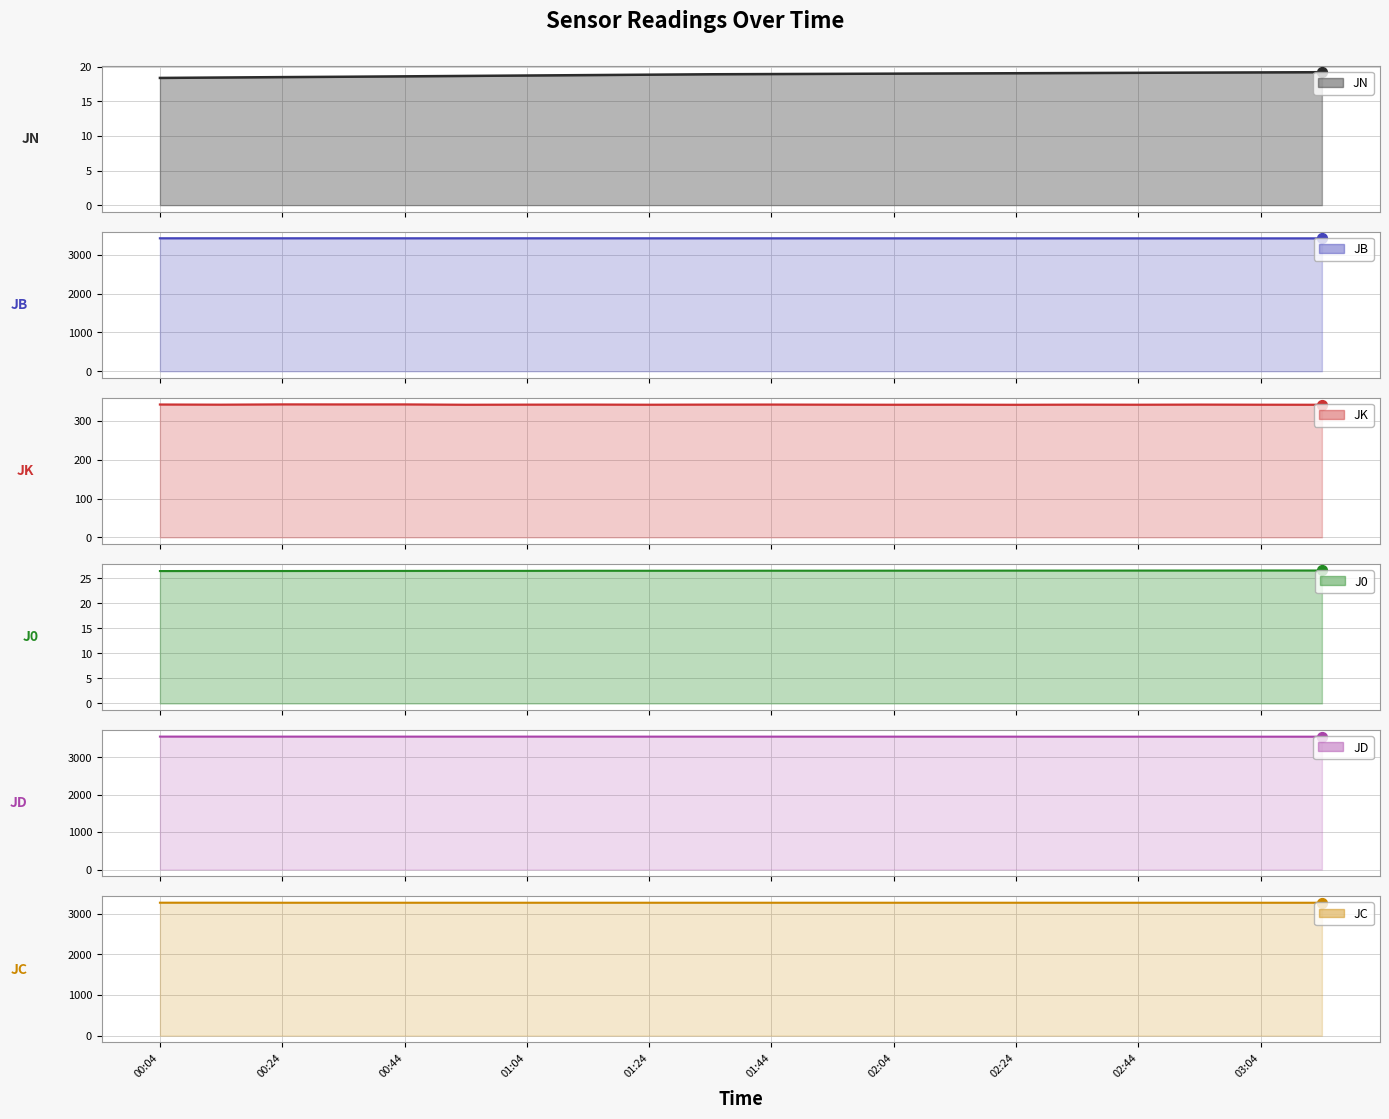

Is the value of J0 at 01:14 greater than the value of JD at 01:34?

No